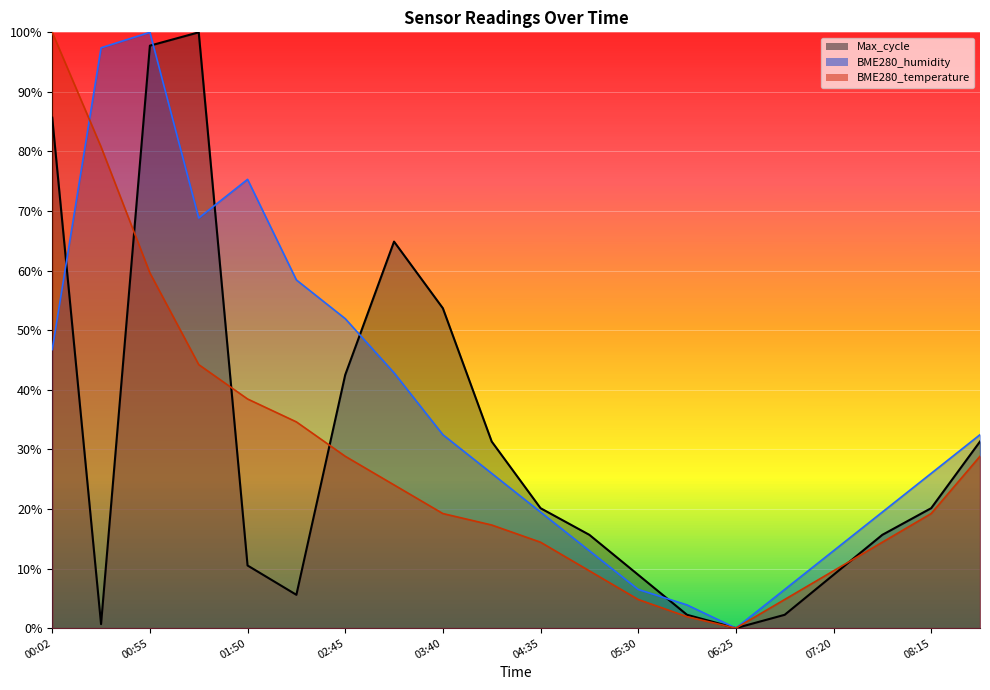

How many values in Max_cycle are above zero?

19